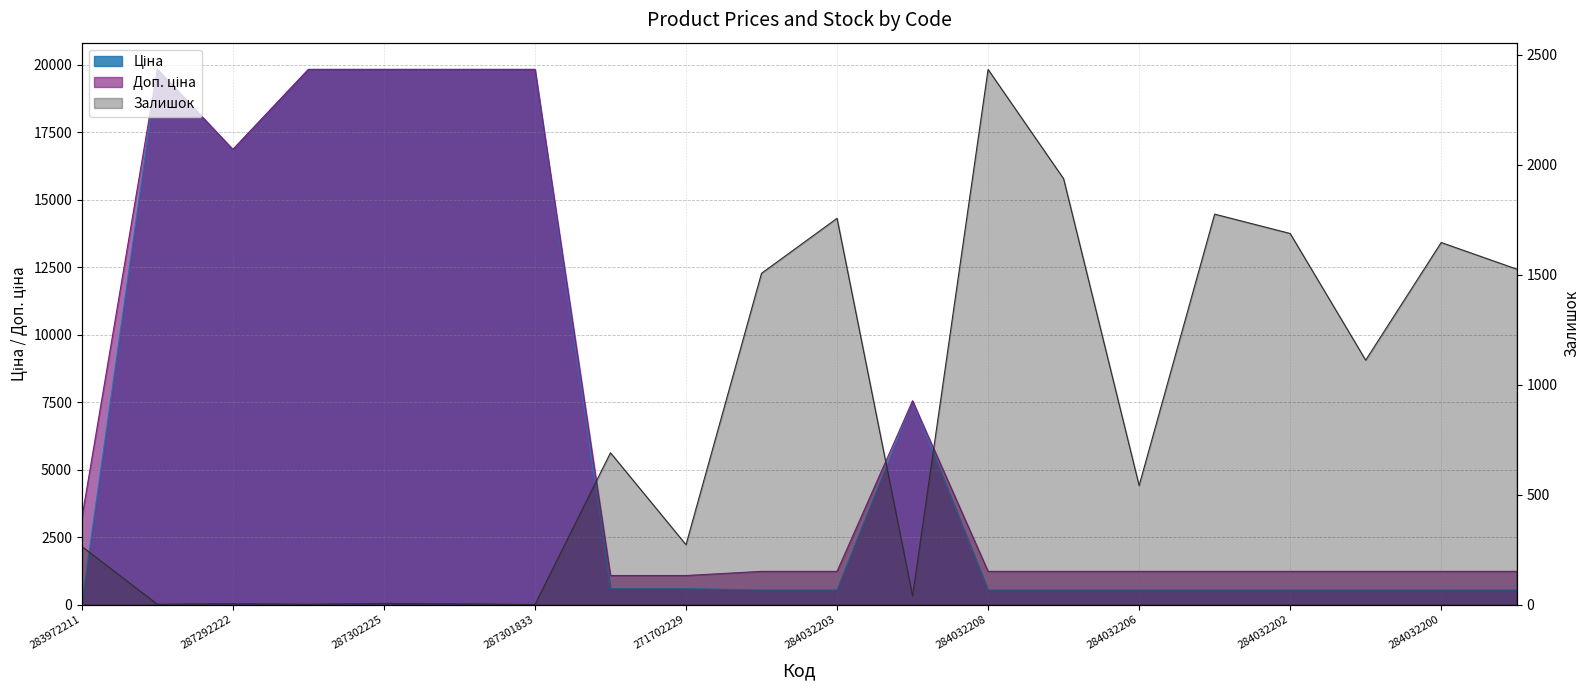

In Доп. ціна, how many points are higher than both neighbors (excluding endpoints)?

2